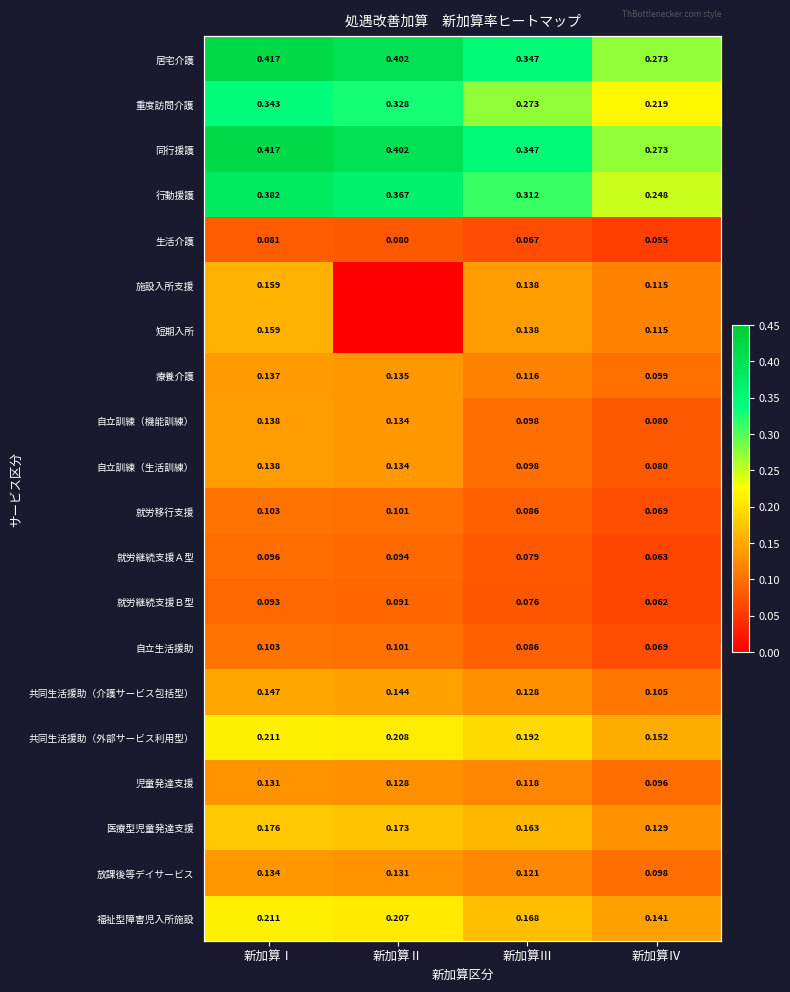

What is the total value across all series at 新加算Ⅳ?

2.5